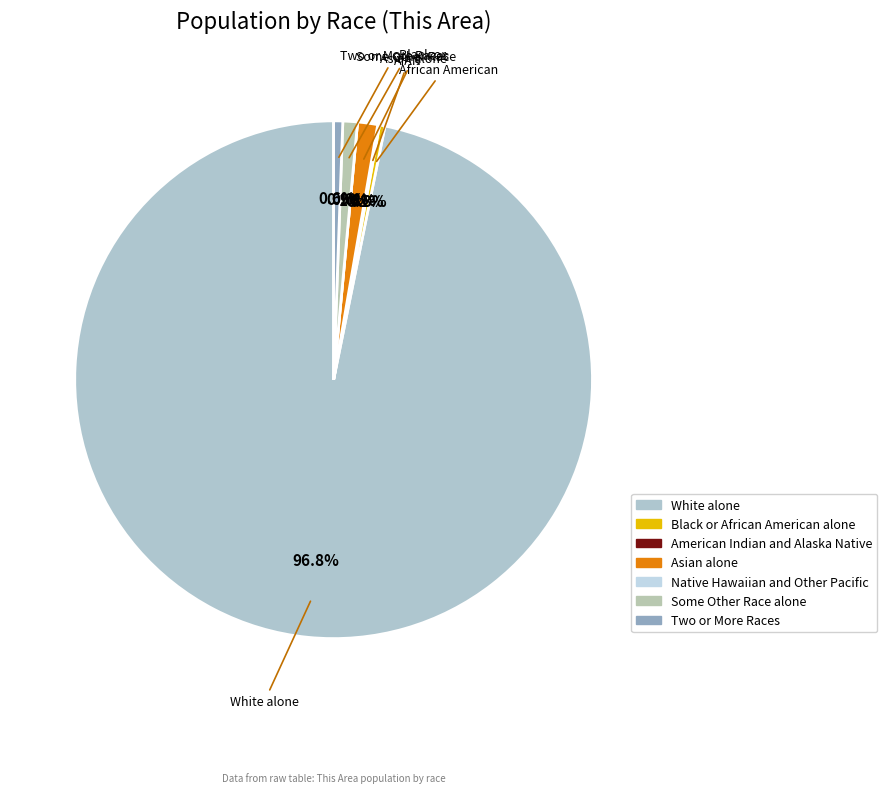

To the nearest percent, what is the combined percentage of Black or African American alone and Two or More Races?

1%